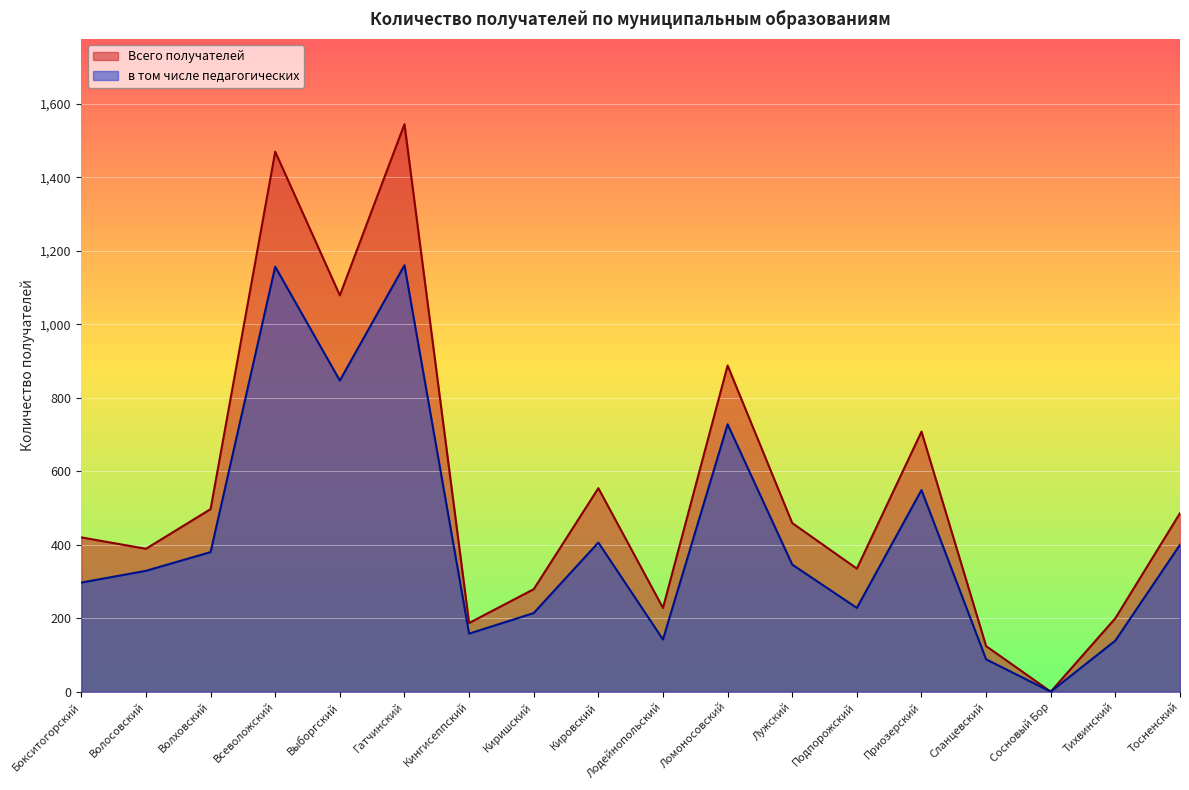

What is the difference between the maximum and minimum values in the Всего получателей series?

1545